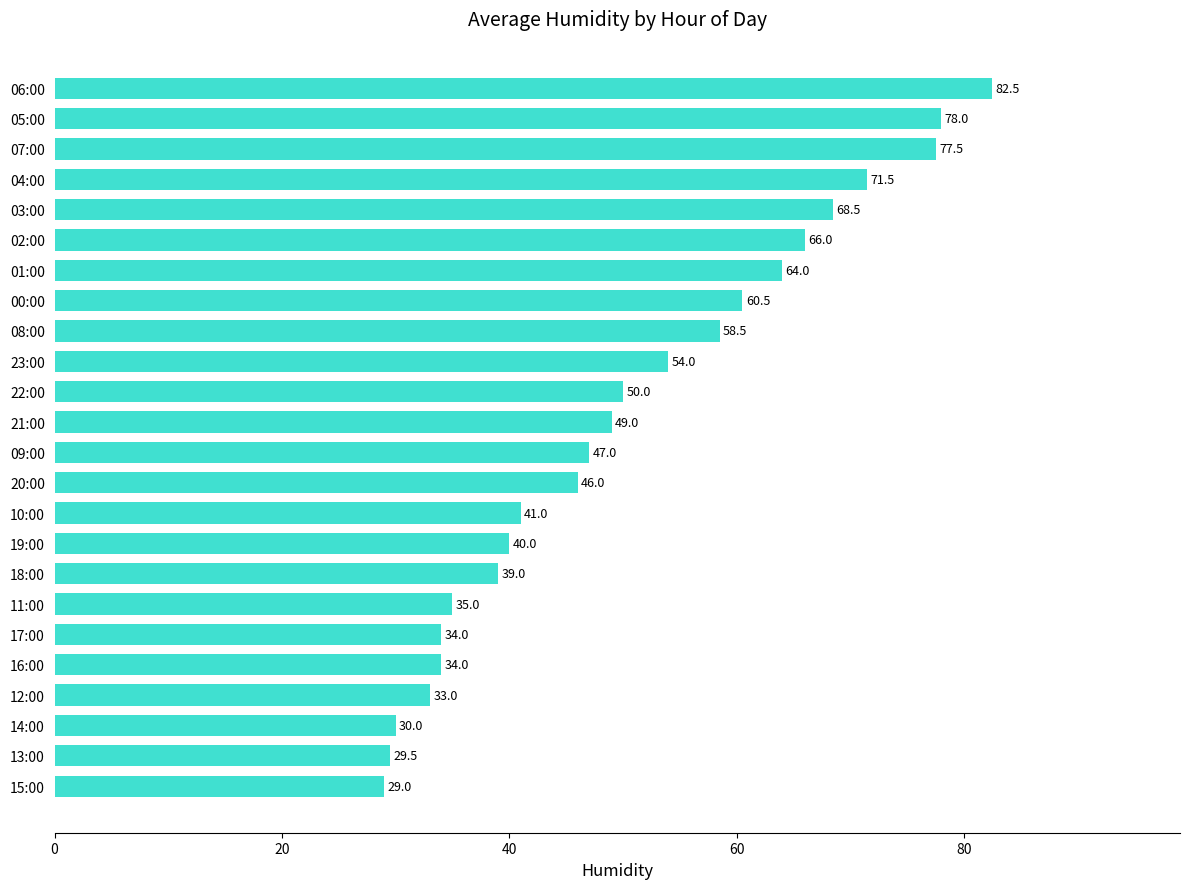

What value does the data have at 08:00?

58.5